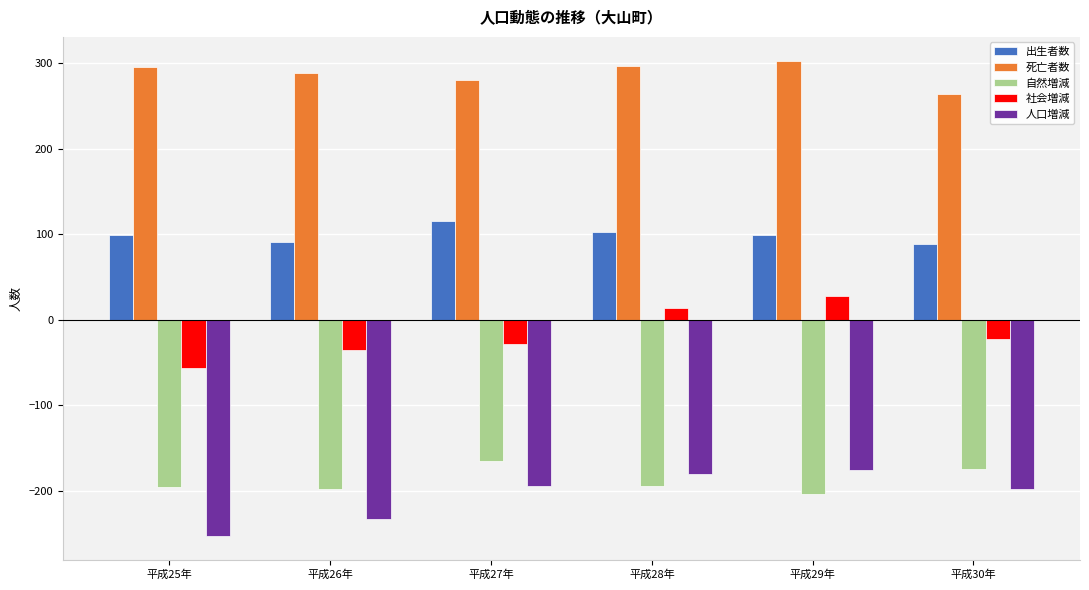

How many categories are shown in the chart?

6